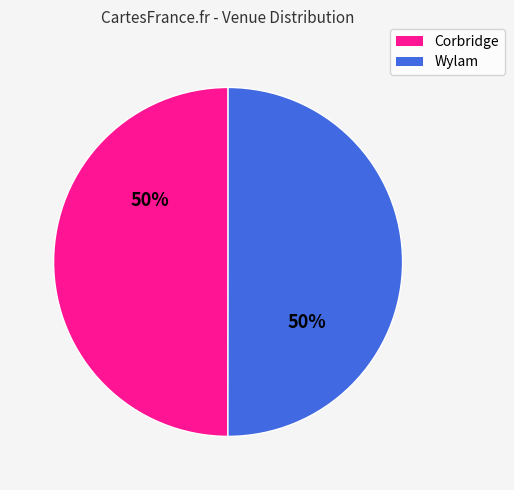

To the nearest percent, what is the combined percentage of Corbridge and Wylam?

100%